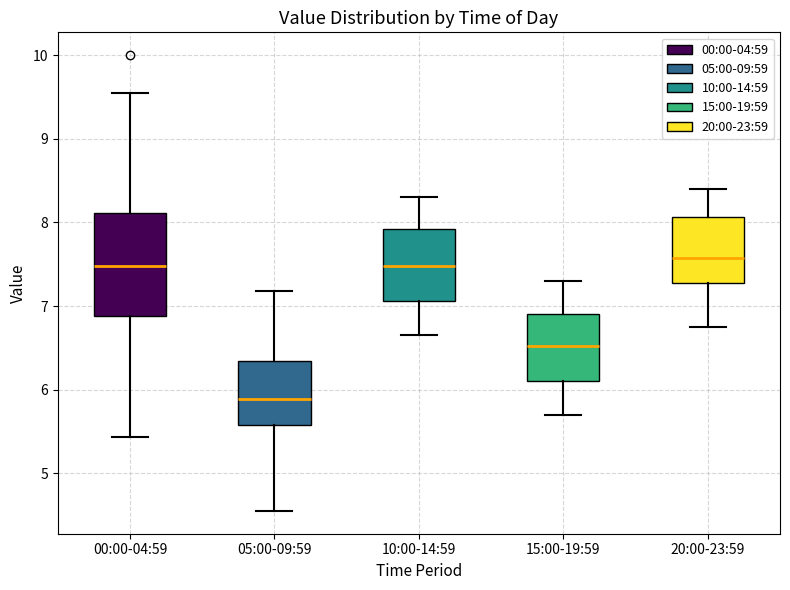

Reading left to right, transcribe this box plot: for each box, give where its median line is, the range the box spans, and where its two whiskers end, as read against the y-axis. The values are not printed on the chart, so give them approximately, as read against the axis.

00:00-04:59: median 7.5, box 6.9 to 8.1, whiskers 5.4 to 9.6
05:00-09:59: median 5.9, box 5.6 to 6.3, whiskers 4.6 to 7.2
10:00-14:59: median 7.5, box 7.1 to 7.9, whiskers 6.7 to 8.3
15:00-19:59: median 6.5, box 6.1 to 6.9, whiskers 5.7 to 7.3
20:00-23:59: median 7.6, box 7.3 to 8.1, whiskers 6.8 to 8.4